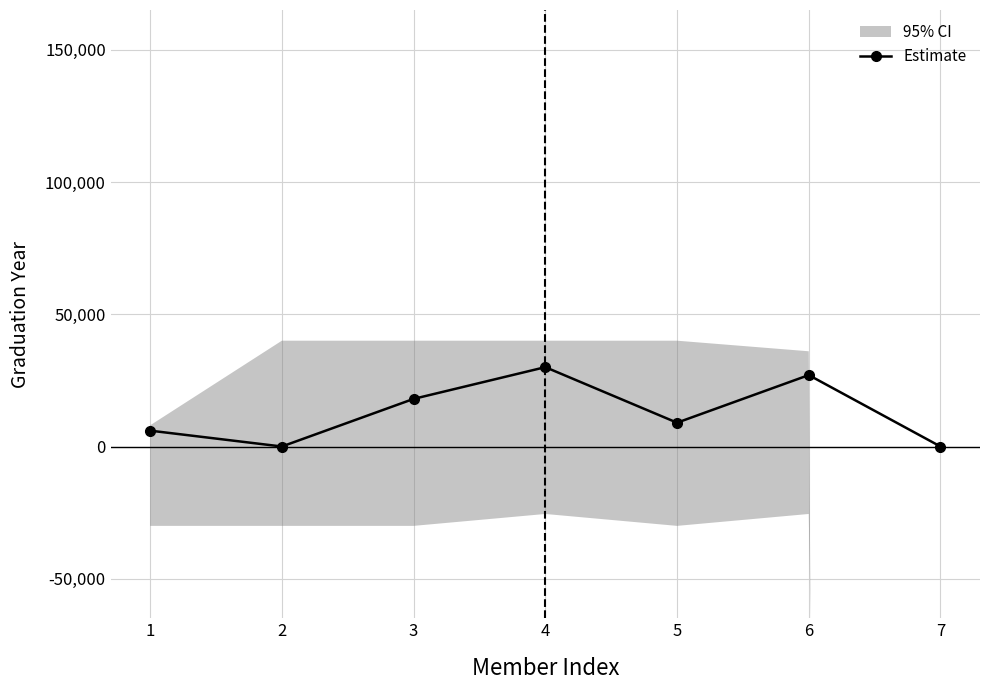

What is the difference between the maximum and second lowest values?

30000